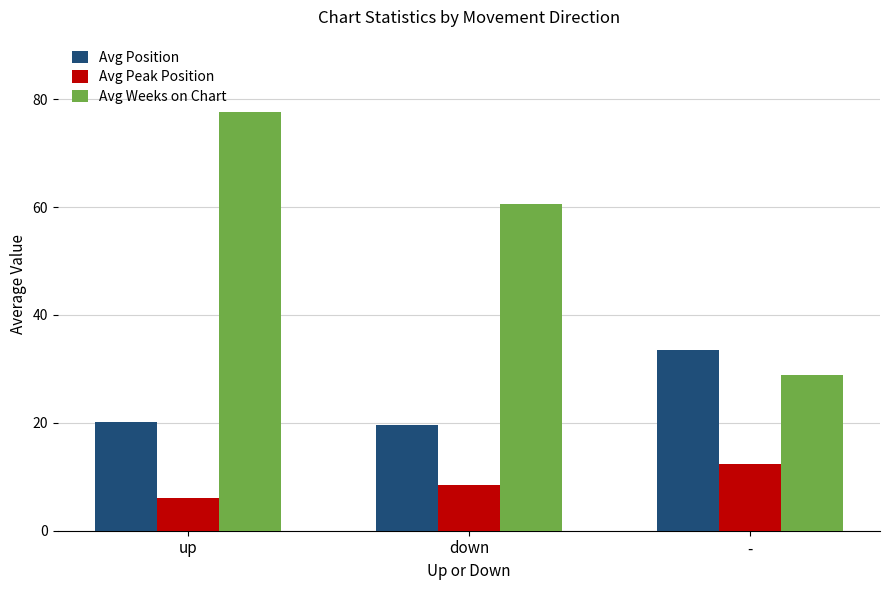

What is the difference between the second highest and minimum values in the Avg Peak Position series?

2.5